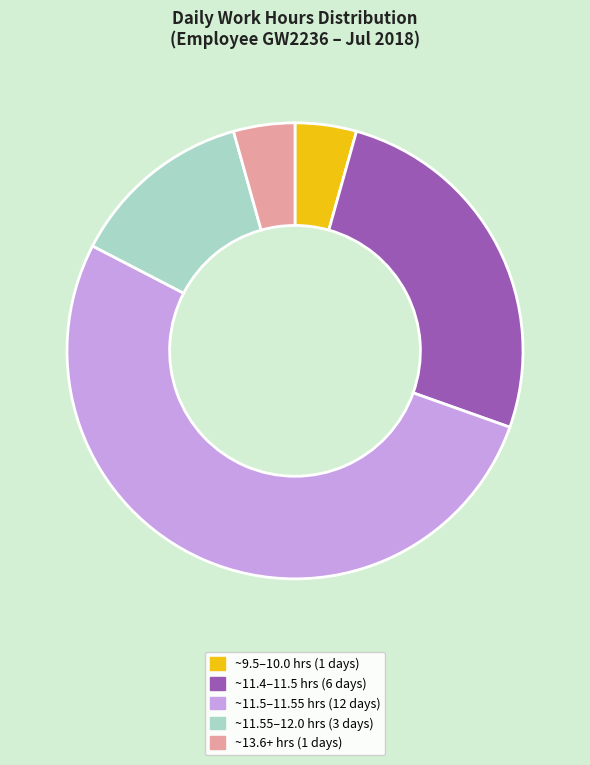

The ~11.5–11.55 hrs (12 days) slice represents 41% of the pie. True or false?

False